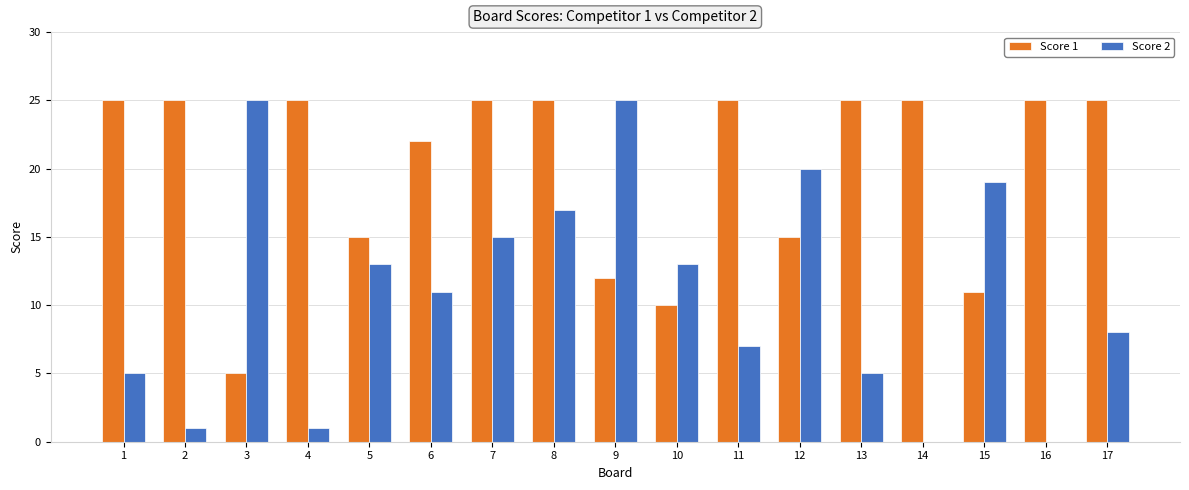

True or false: Score 1 has a value of 23 at 12.

False